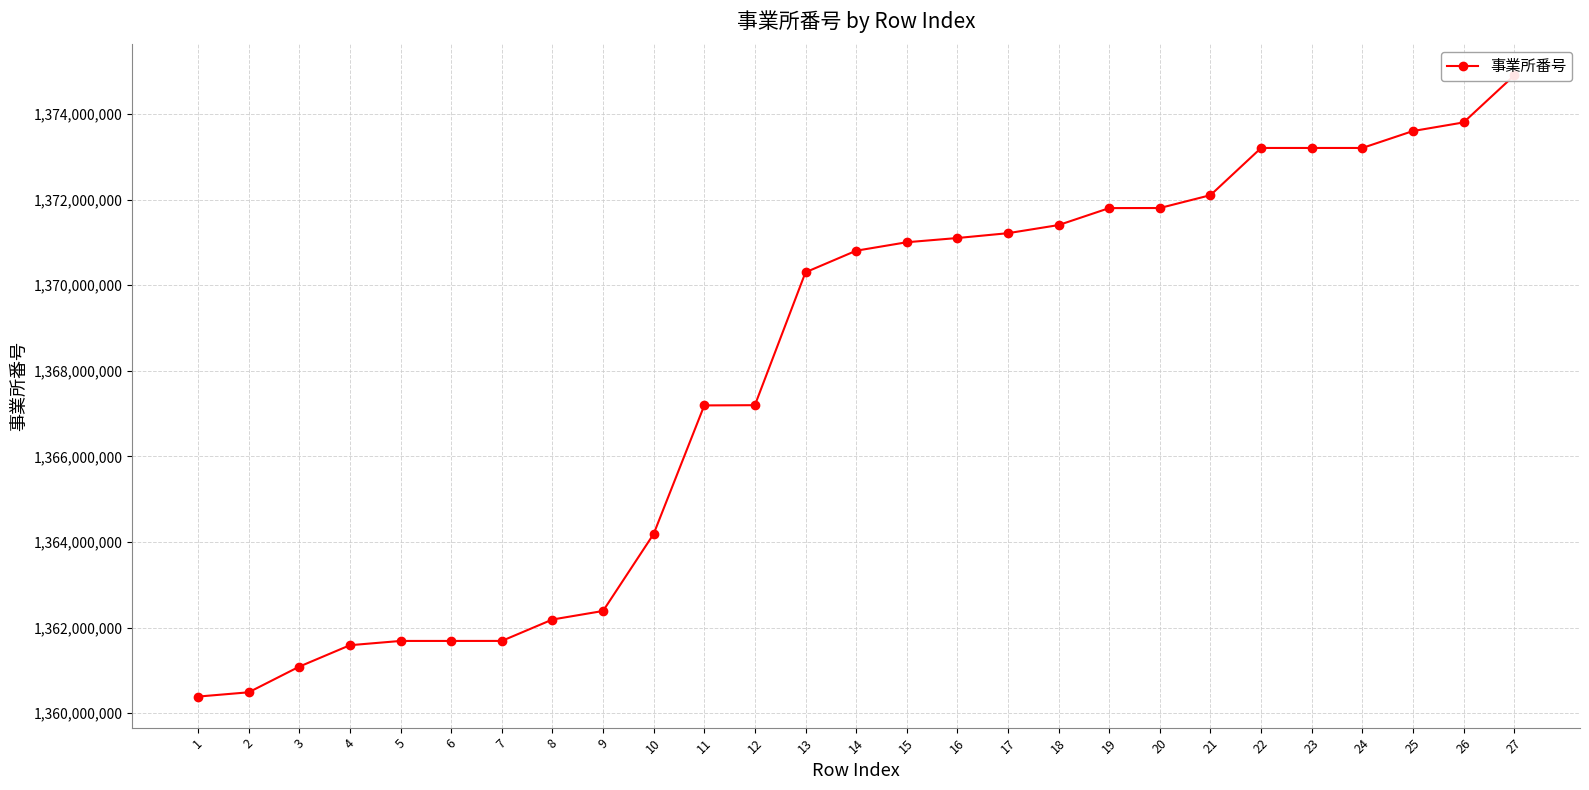

Between 4 and 1, which is larger?

4